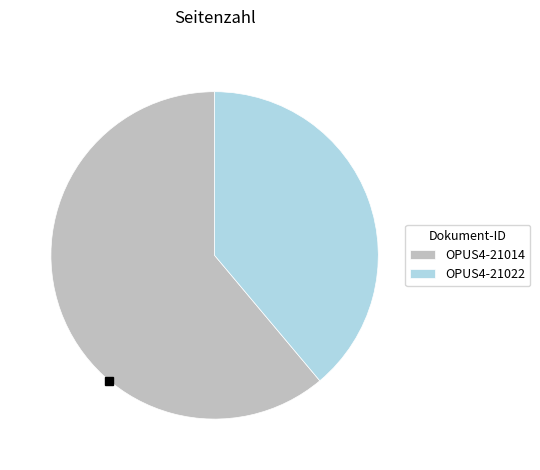

Is it true that OPUS4-21014 is 61% of the pie?

True